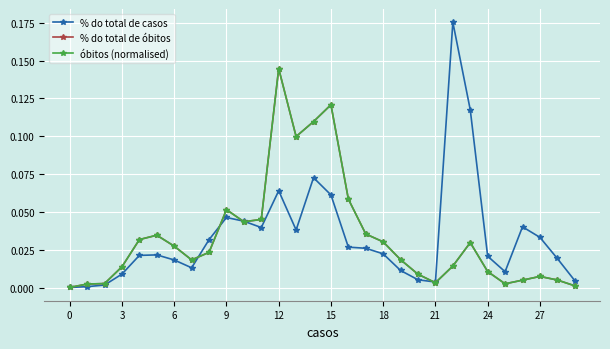

Does the chart have visible grid lines?

Yes